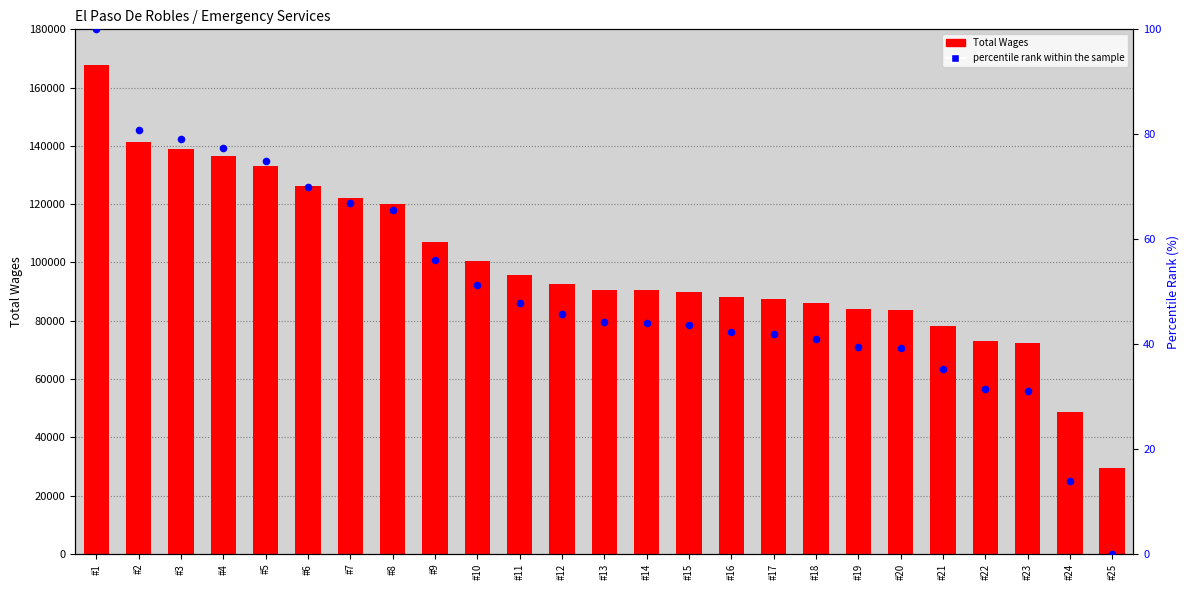

Which series reaches the maximum Y coordinate?

Total Wages